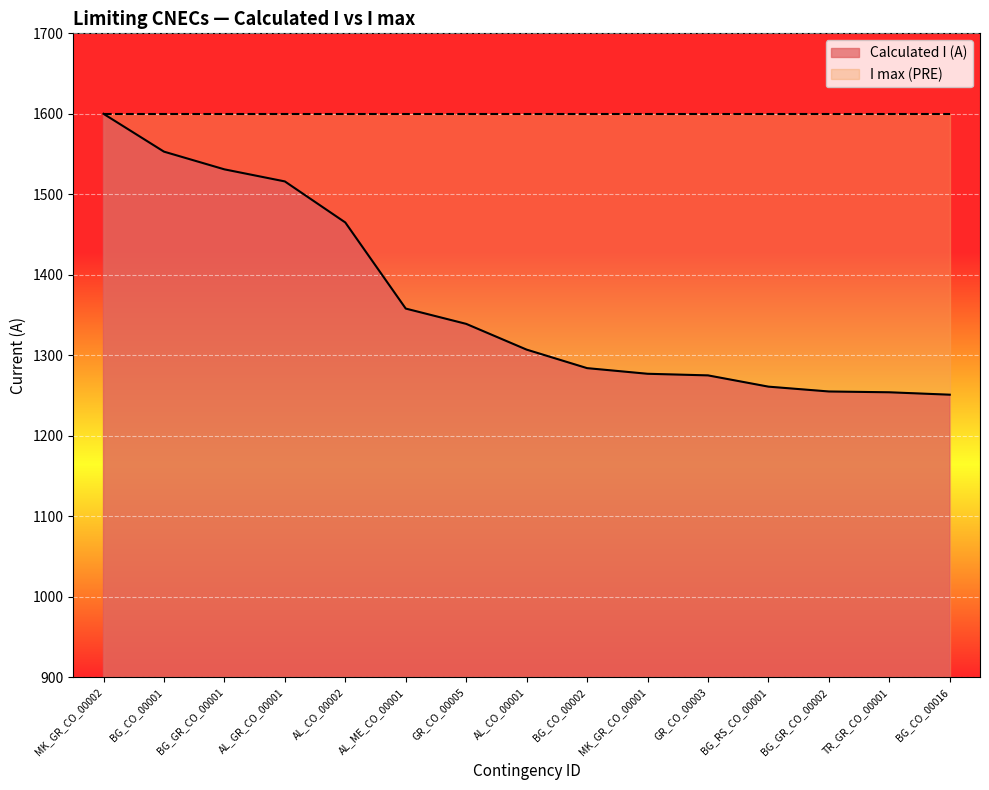

Reading right to left, extract all data points from this chart.

BG_CO_00016=1251	TR_GR_CO_00001=1254	BG_GR_CO_00002=1255	BG_RS_CO_00001=1261	GR_CO_00003=1275	MK_GR_CO_00001=1277	BG_CO_00002=1284	AL_CO_00001=1307	GR_CO_00005=1339	AL_ME_CO_00001=1358	AL_CO_00002=1465	AL_GR_CO_00001=1516	BG_GR_CO_00001=1531	BG_CO_00001=1553	MK_GR_CO_00002=1600